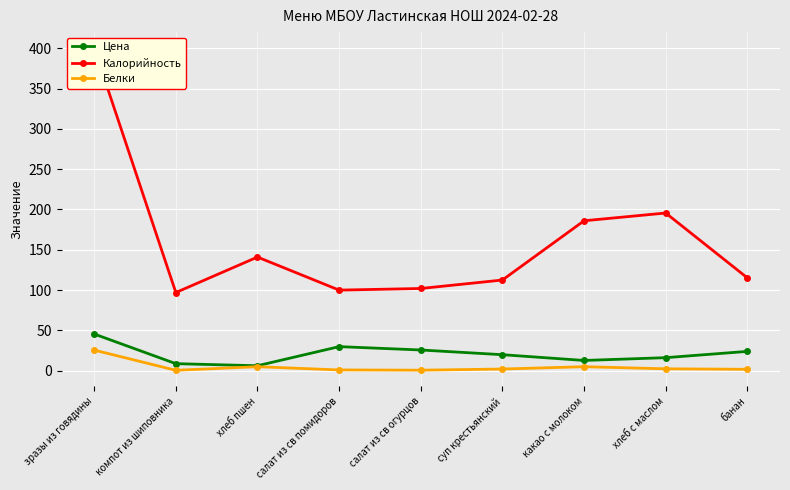

Reading left to right, list all the values displayed in this chart.

Цена: зразы из говядины=45.6	компот из шиповника=8.8	хлеб пшен=6.2	салат из св помидоров=29.9	салат из св огурцов=25.8	суп крестьянский=19.9	какао с молоком=12.8	хлеб с маслом=16.2	банан=24.0
Калорийность: зразы из говядины=400.0	компот из шиповника=97.0	хлеб пшен=141.0	салат из св помидоров=100.0	салат из св огурцов=102.0	суп крестьянский=112.5	какао с молоком=186.0	хлеб с маслом=195.6	банан=115.2
Белки: зразы из говядины=25.6	компот из шиповника=0.6	хлеб пшен=5.0	салат из св помидоров=1.0	салат из св огурцов=0.7	суп крестьянский=2.1	какао с молоком=5.0	хлеб с маслом=2.4	банан=1.8